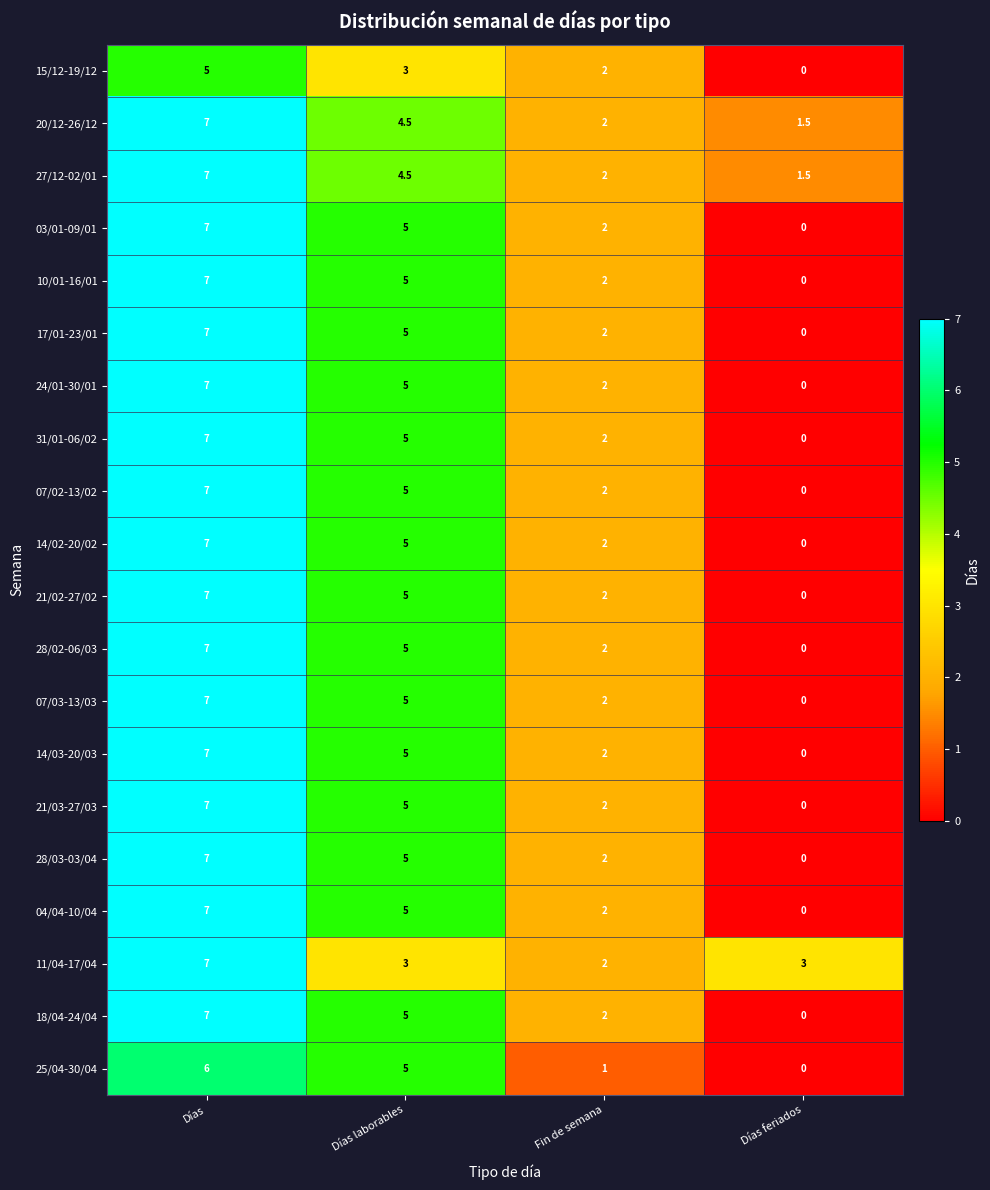

What is the approximate value of 28/03-03/04 at Fin de semana?

2.0